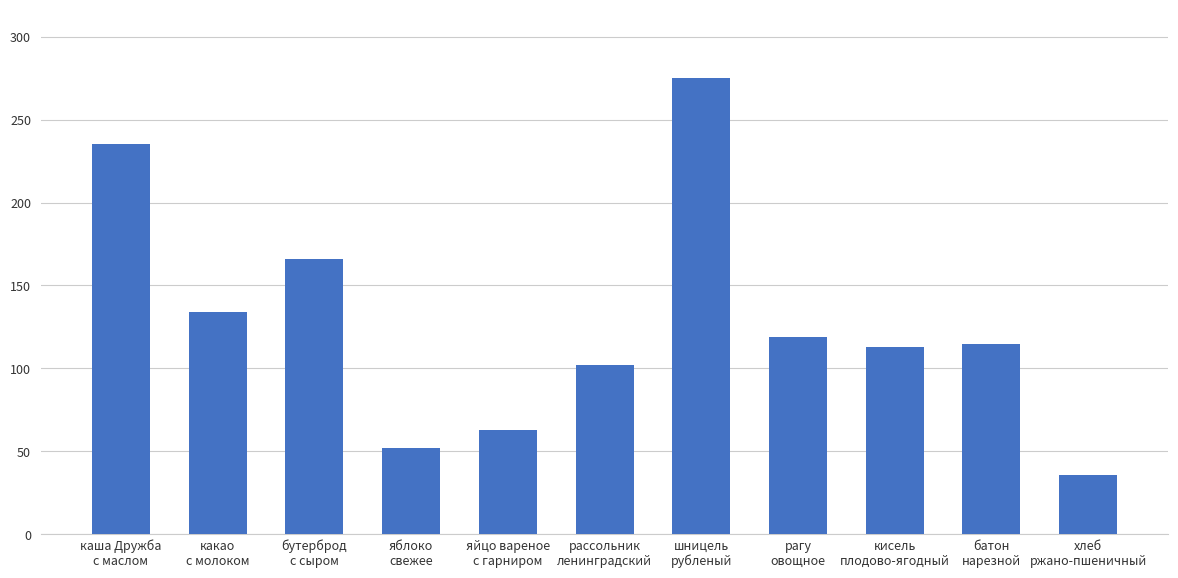

Reading left to right, list all the values displayed in this chart.

каша Дружба
с маслом=235	какао
с молоком=134	бутерброд
с сыром=166	яблоко
свежее=52	яйцо вареное
с гарниром=63	рассольник
ленинградский=102	шницель
рубленый=275	рагу
овощное=119	кисель
плодово-ягодный=113	батон
нарезной=115	хлеб
ржано-пшеничный=36